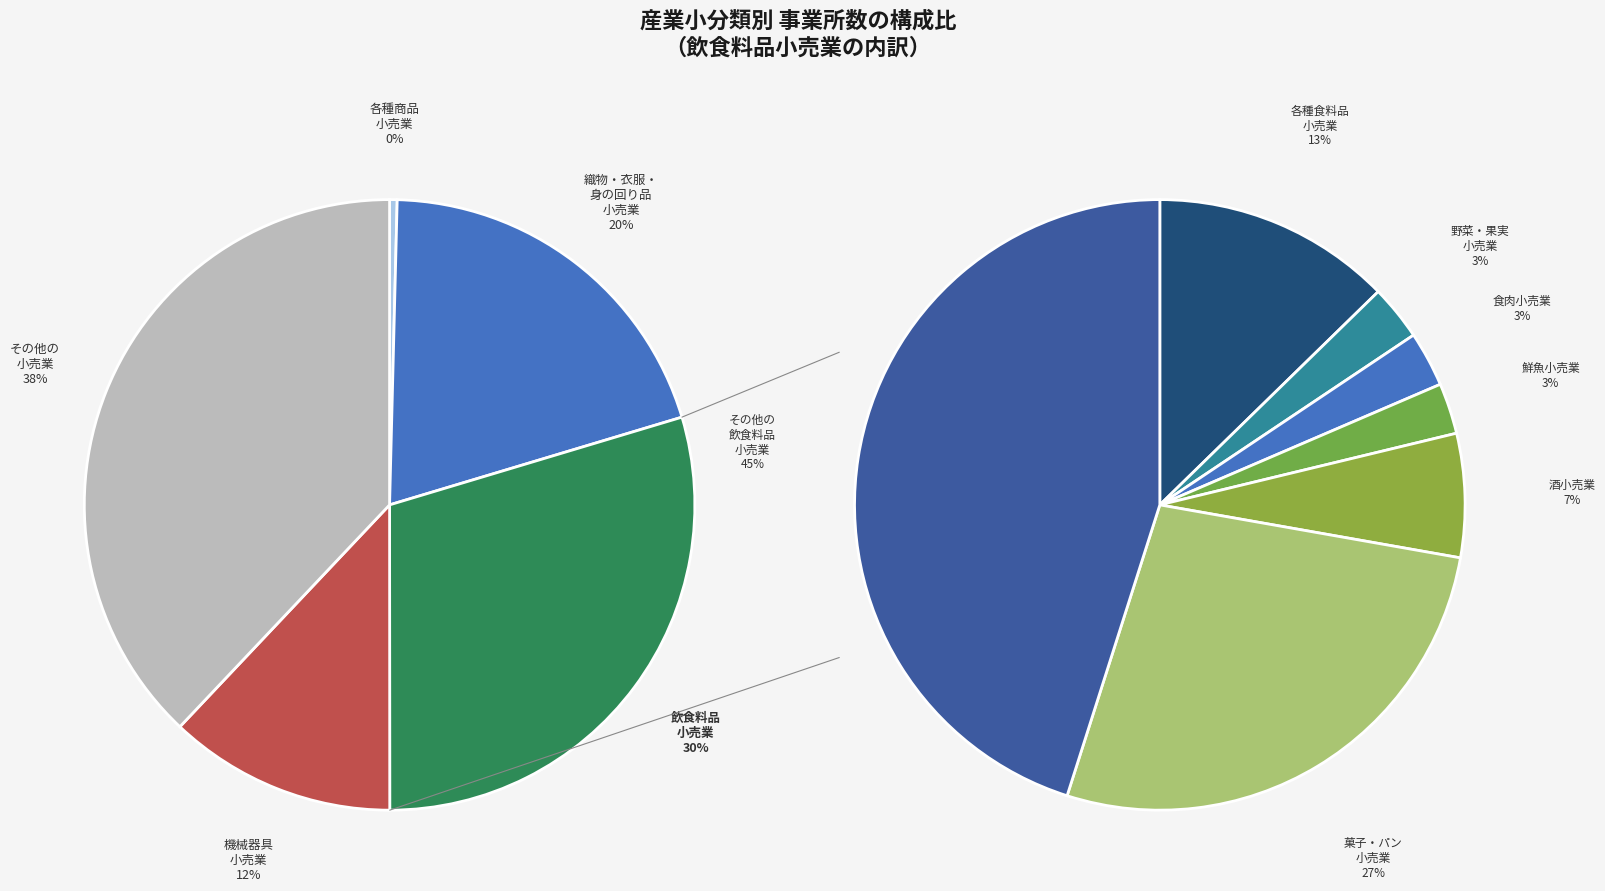

Is it true that 飲食料品小売業 is 40% of the pie?

False